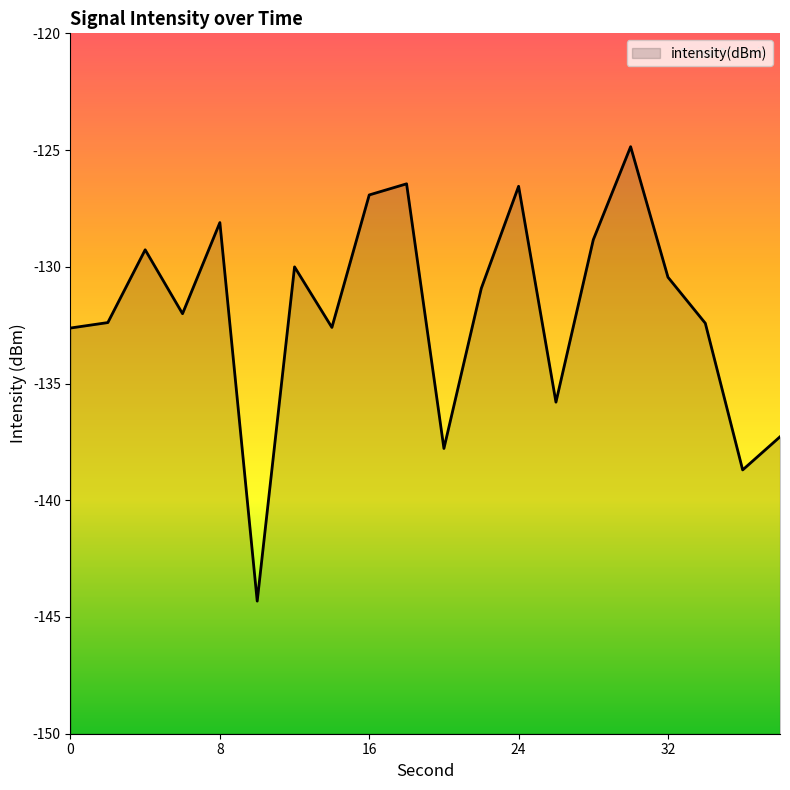

True or false: the data shows -138.7 at 36.

True